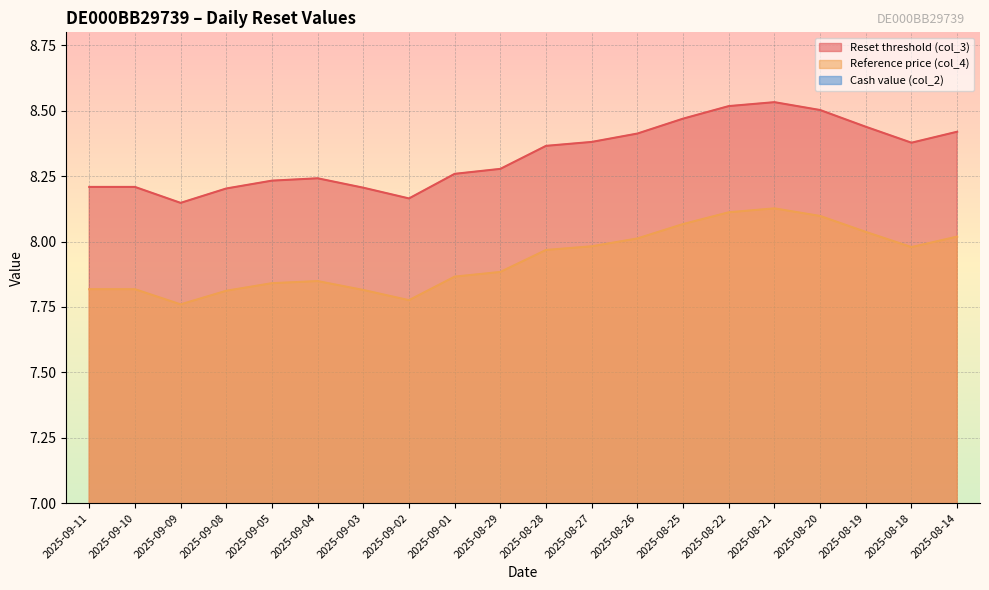

Between 2025-09-03 and 2025-08-28, which is larger?

2025-08-28